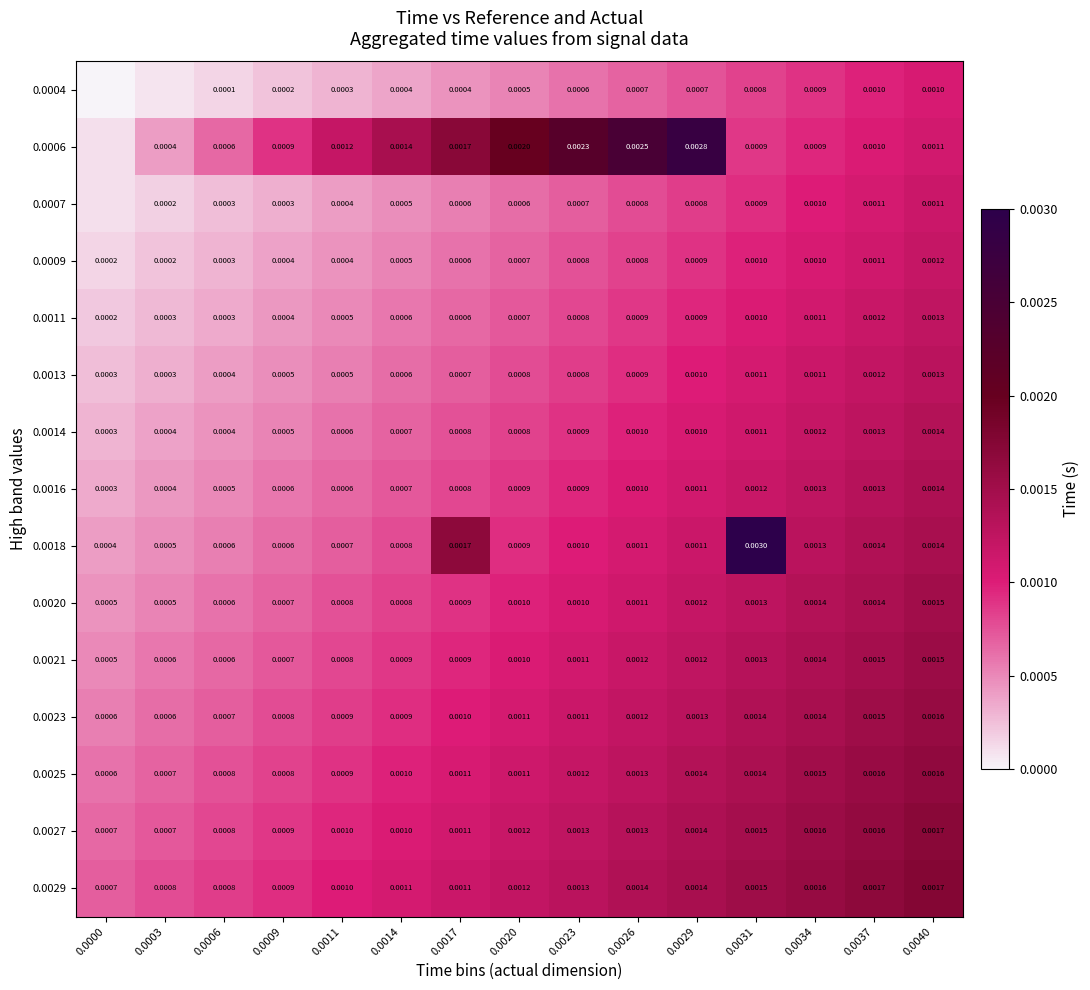

At which category does the chart reach its peak across all series?

0.0031